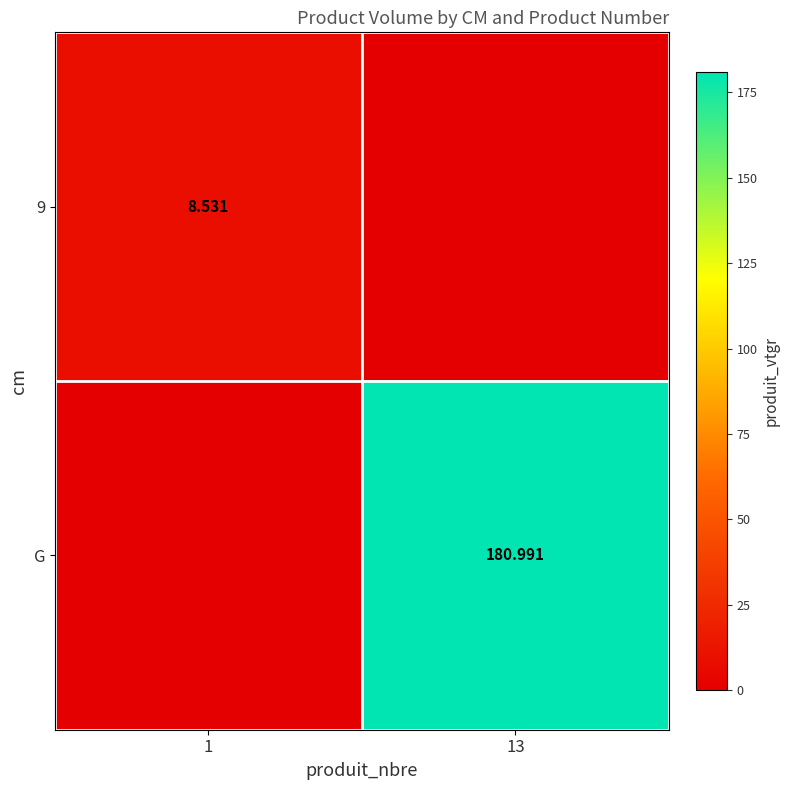

How many values in the G series exceed 180?

1